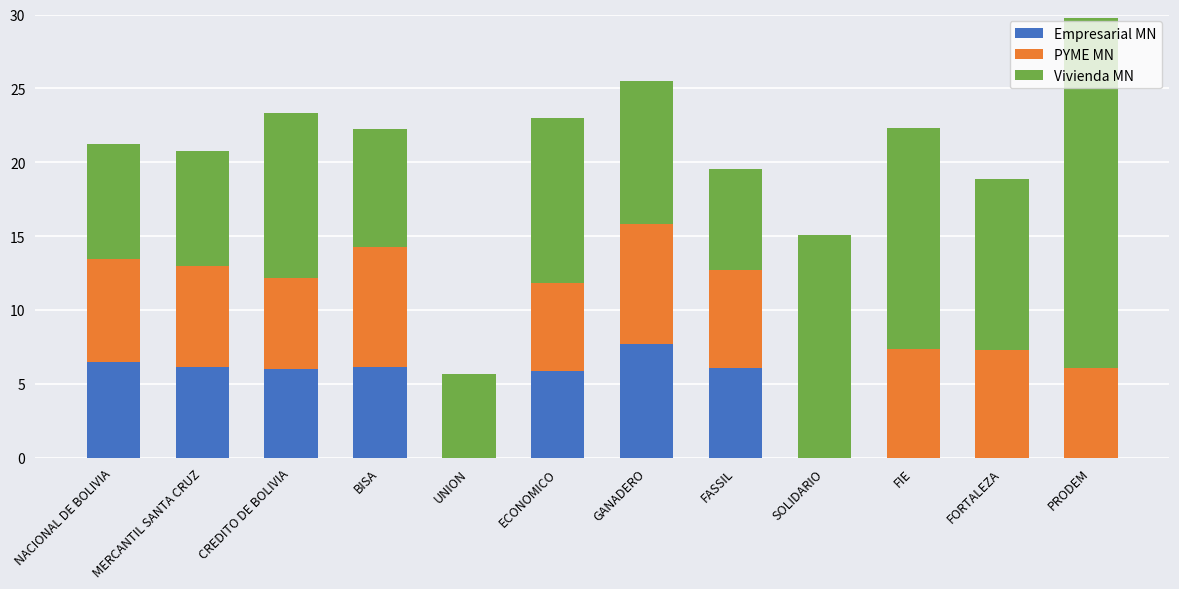

Does the chart contain stacked bars?

Yes